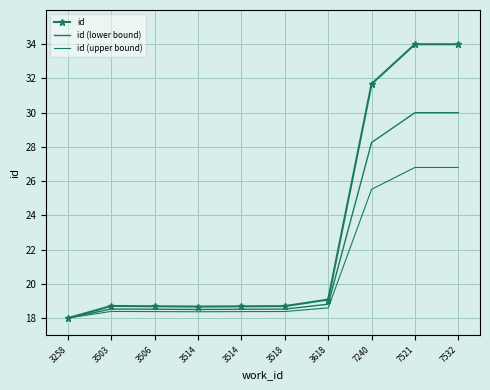

List the series in order of their peak value, lowest first.

id (upper bound), id (lower bound), id